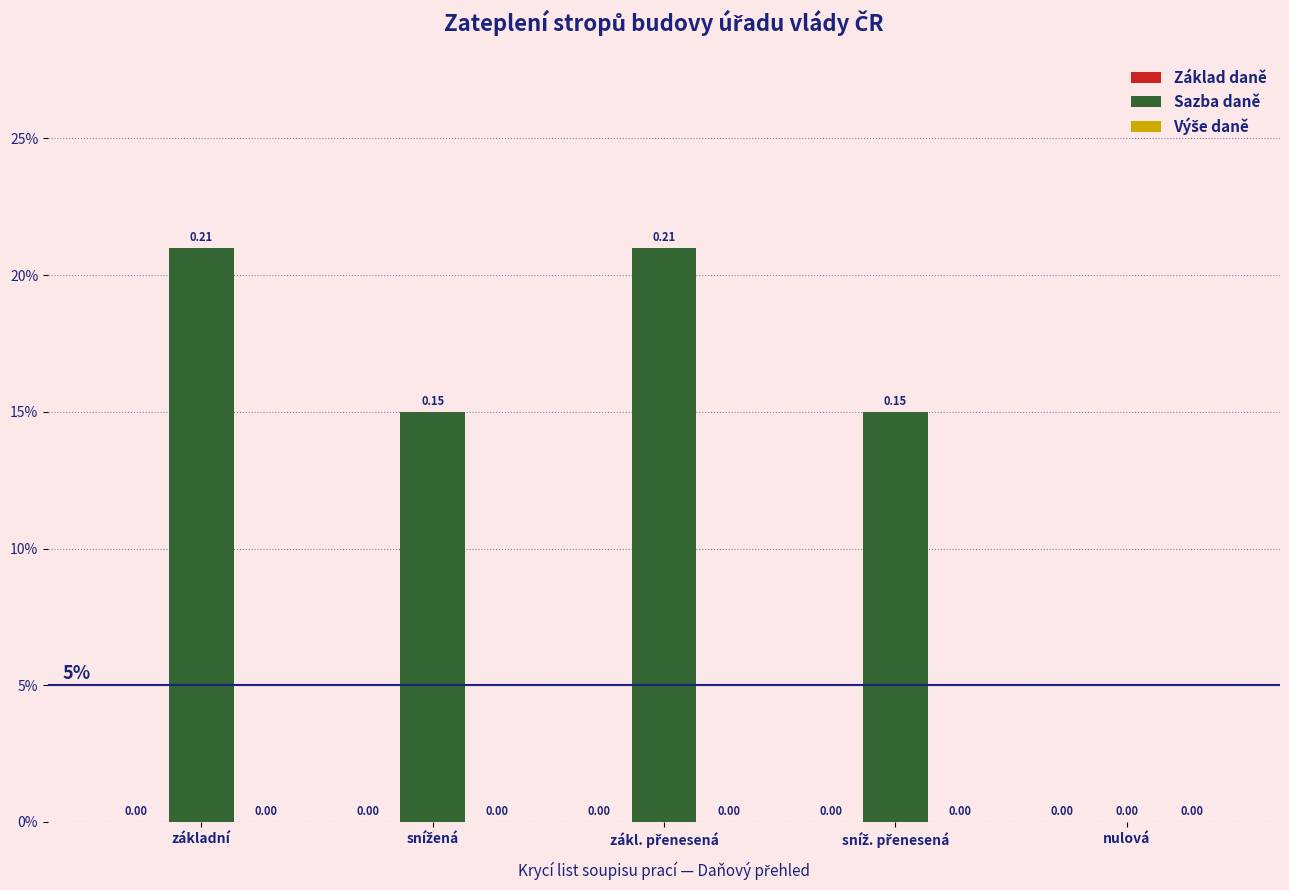

Are the bars horizontal?

No